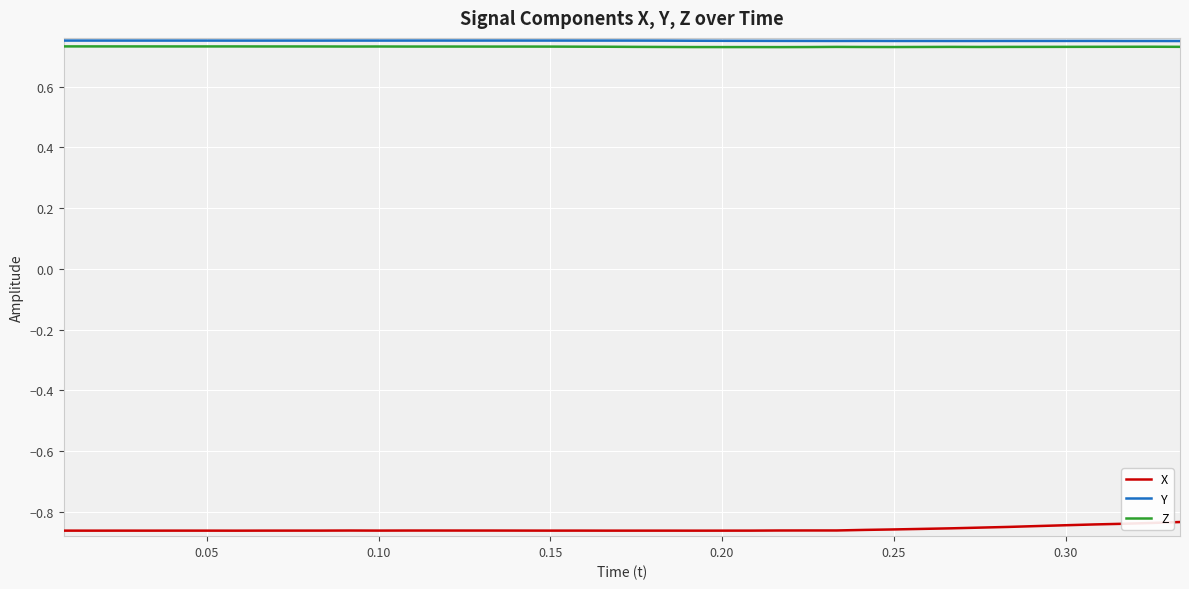

True or false: Y and X intersect in this chart.

False